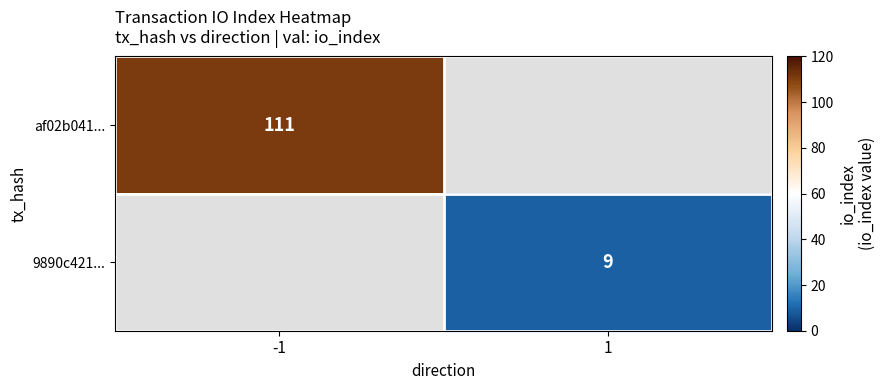

Is the value of 9890c421... at 1 greater than the value of af02b041... at -1?

No